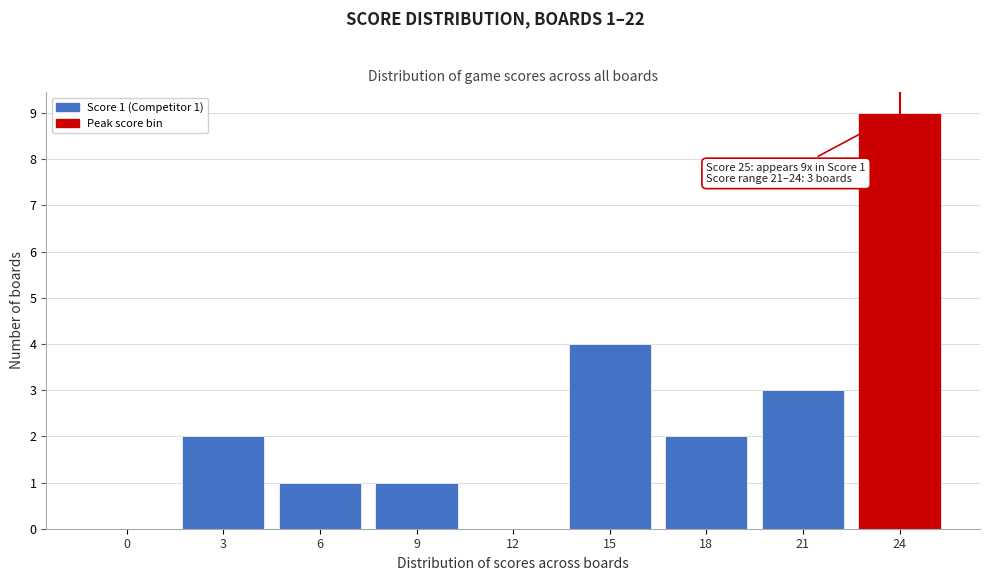

Reading left to right, transcribe all the data shown in this chart.

0=0	3=2	6=1	9=1	12=0	15=4	18=2	21=3	24=9